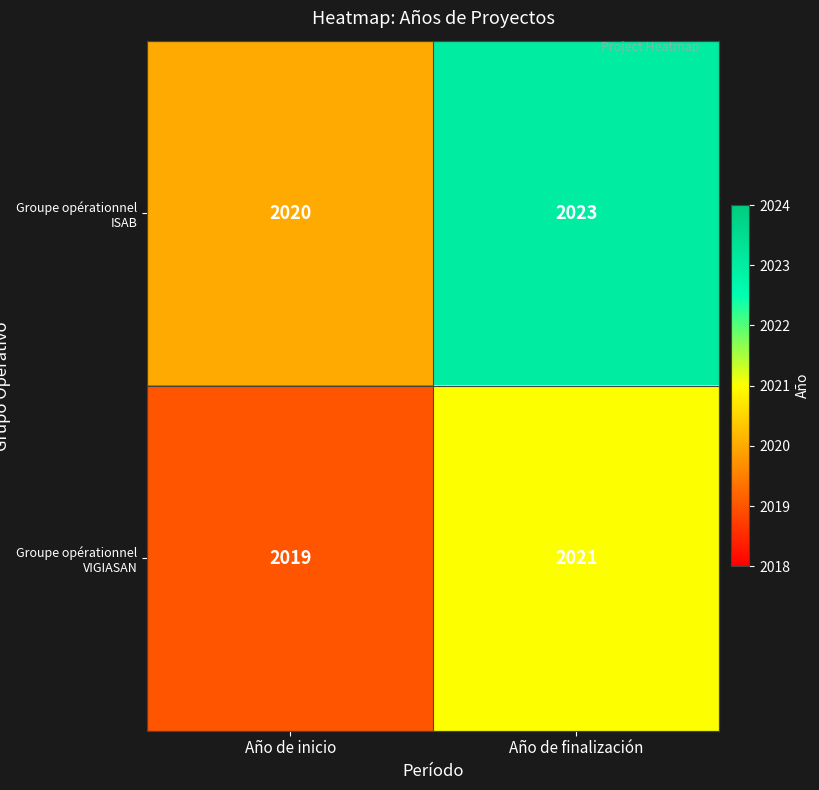

What is the minimum value shown in the chart?

2019